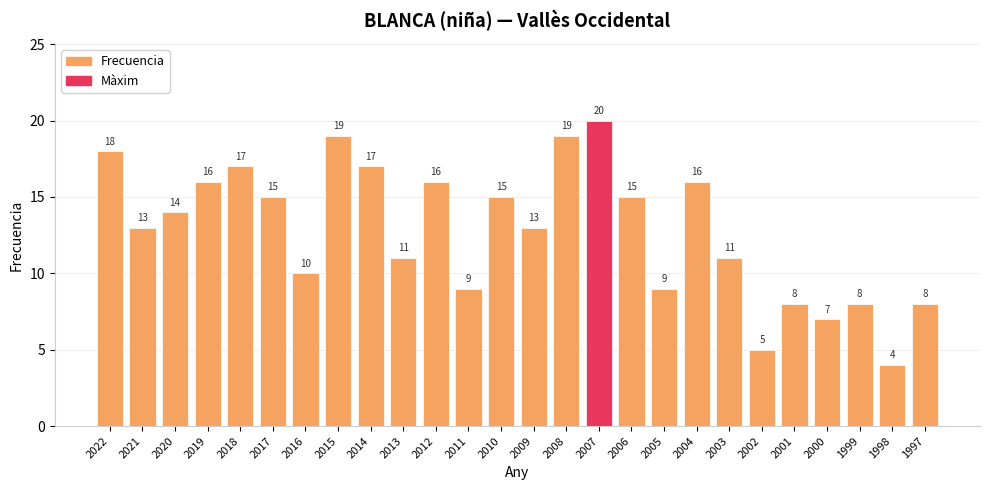

How many data points does each series have?

26